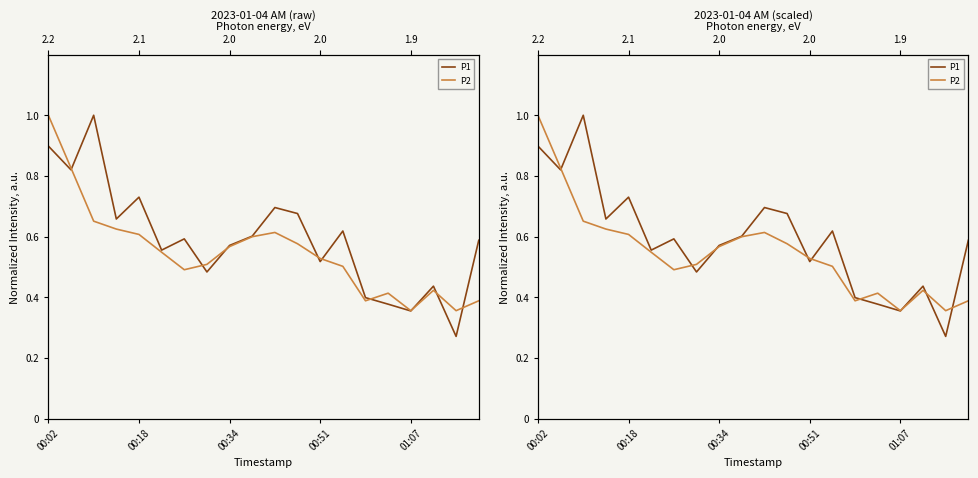

How many times do P1 and P2 cross each other?

9